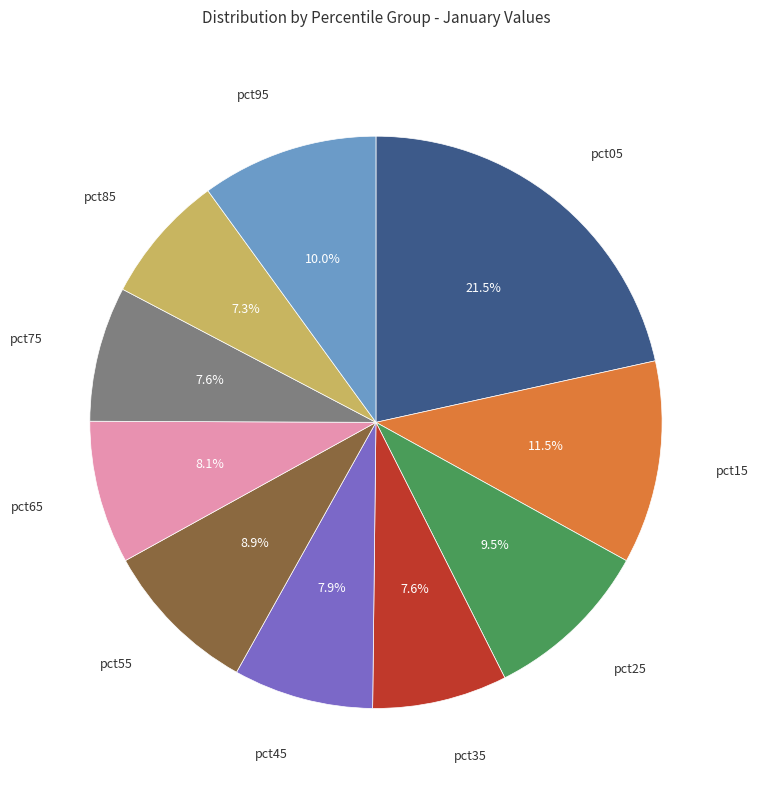

Does any single category account for the majority?

No